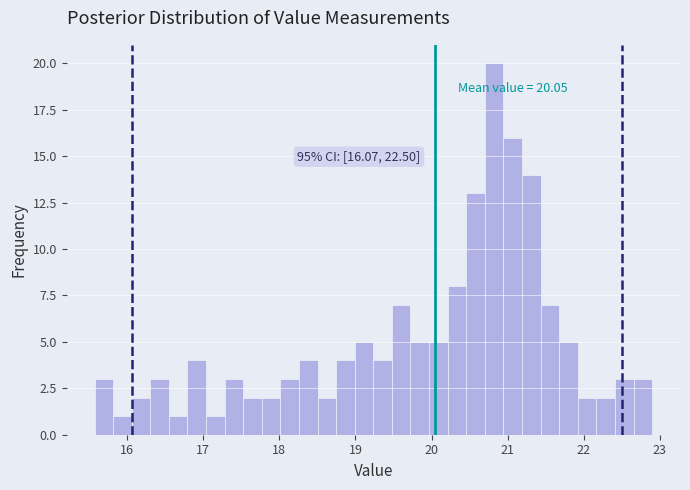

Read against the x-axis, roughly where is the centre of the tallest bar?

20.8